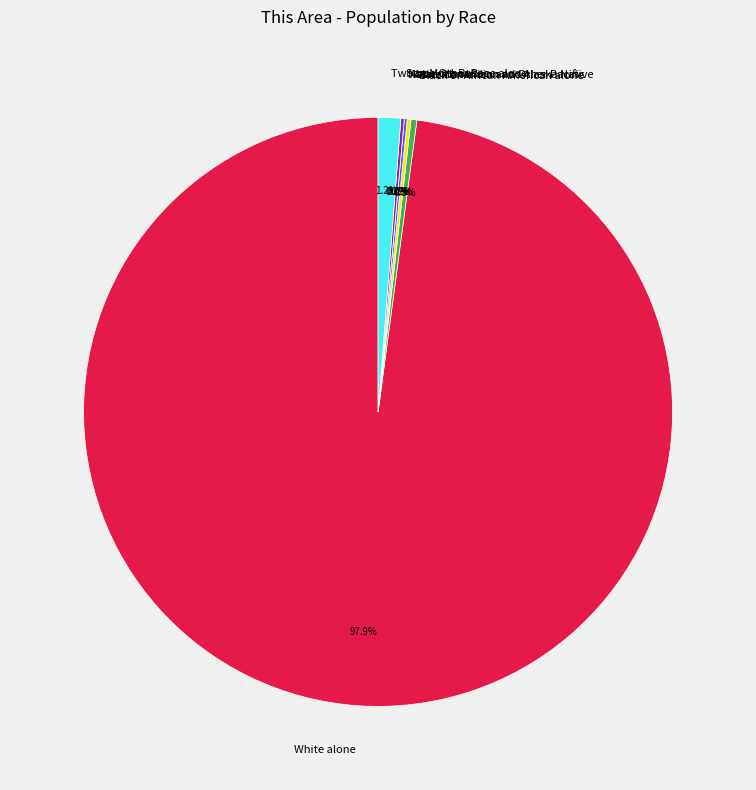

To the nearest percent, what is the average slice percentage?

14%